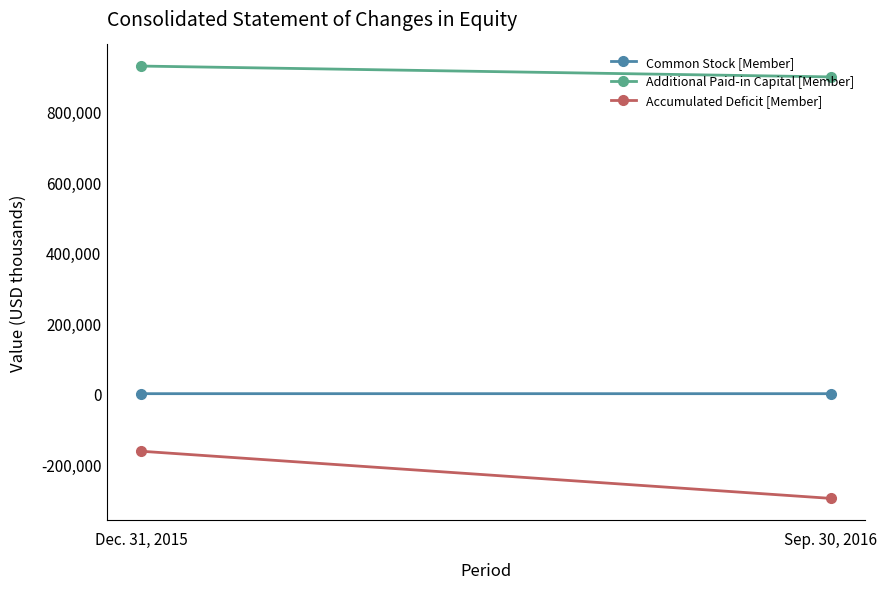

What position from the left is Sep. 30, 2016?

2